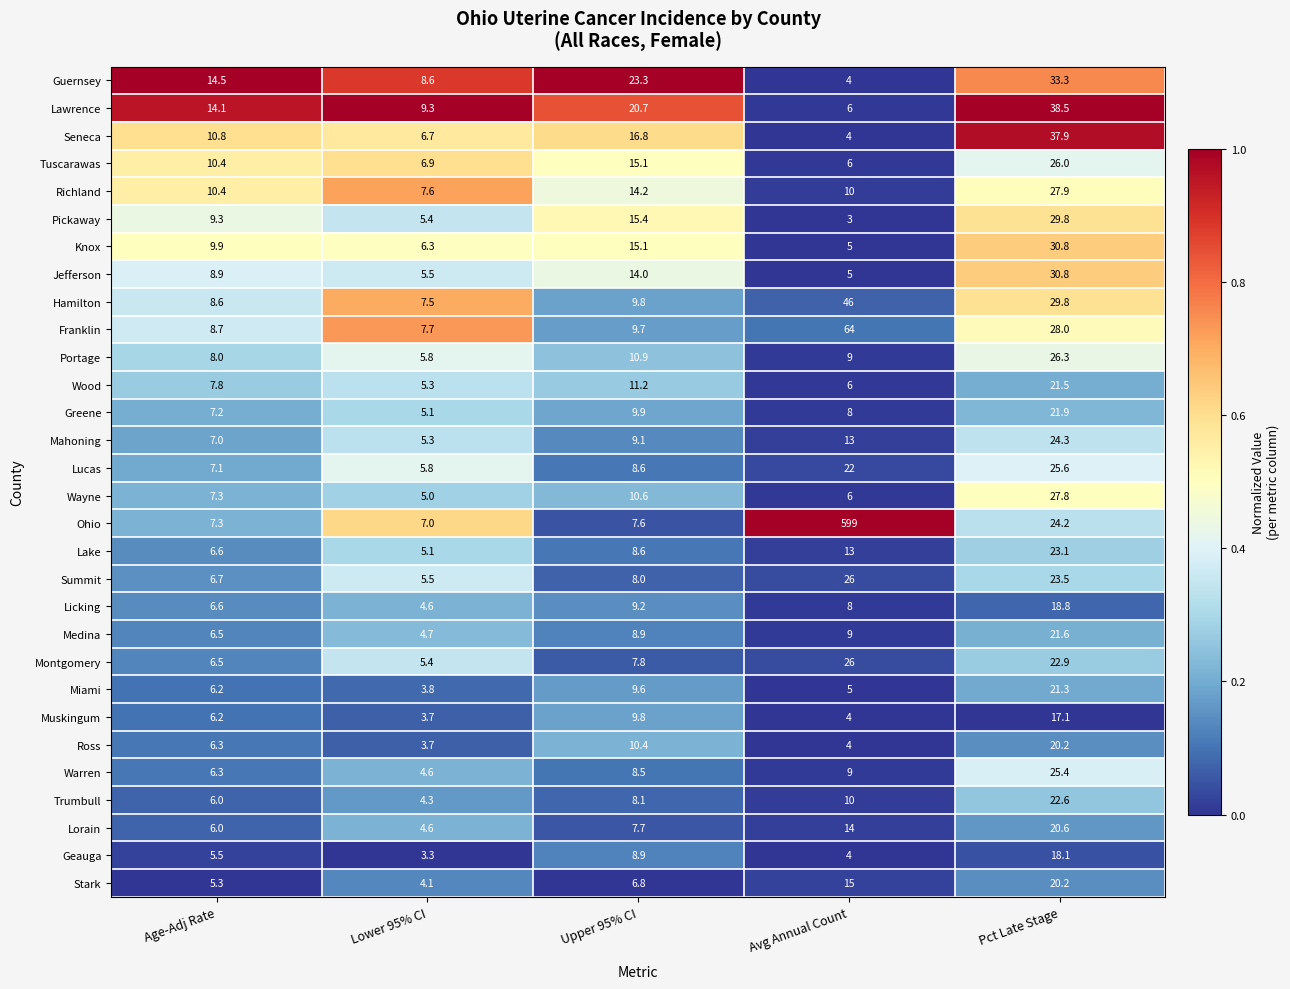

The value of Knox at Avg Annual Count is 5.0. True or false?

True